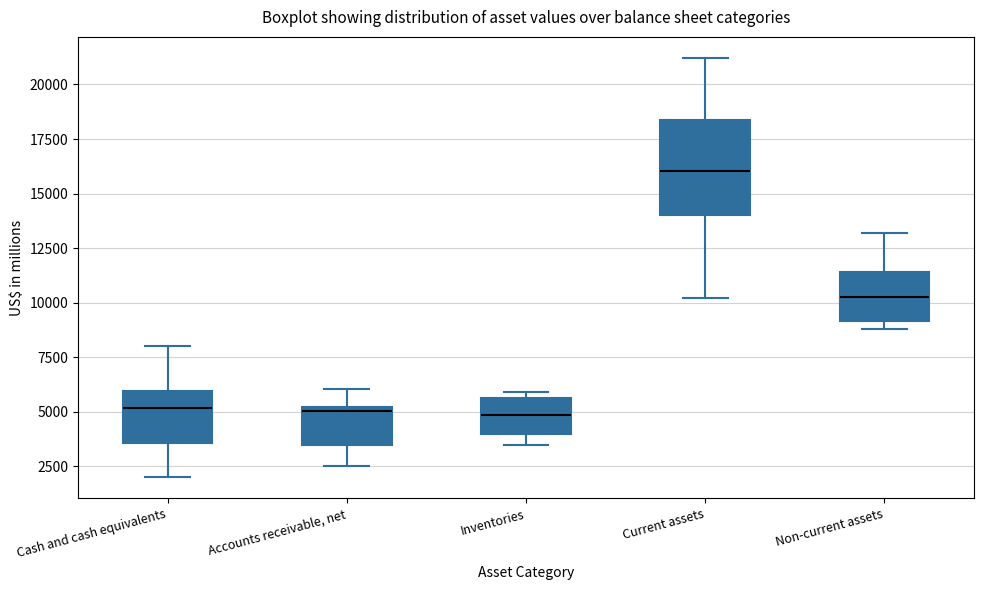

Where is the lower edge of the box for Inventories on the y-axis? The values are not printed on the chart, so give them approximately, as read against the axis.

4000